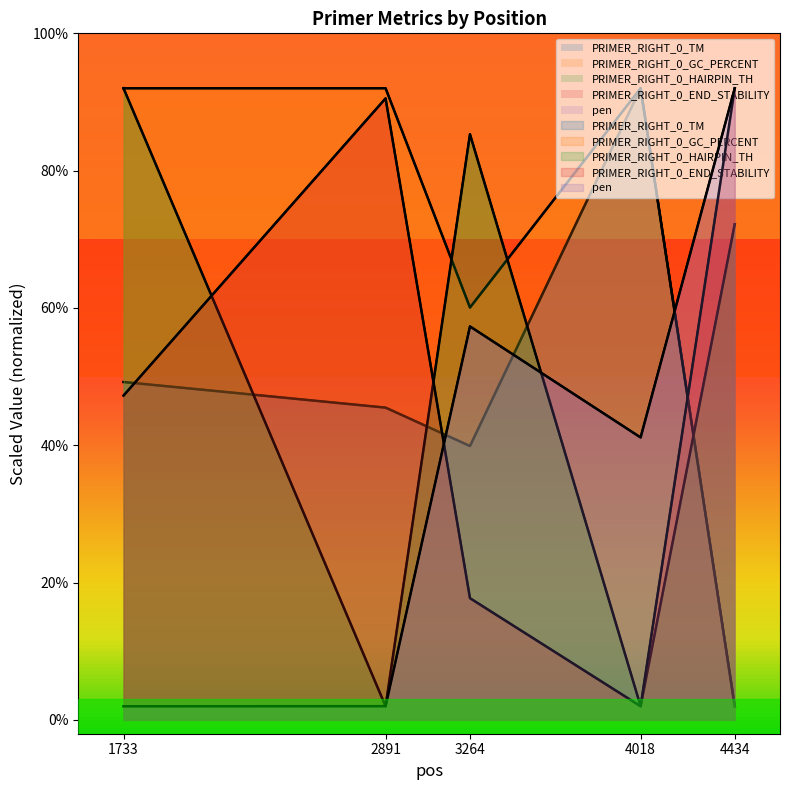

How many data points in PRIMER_RIGHT_0_HAIRPIN_TH are above 72?

3